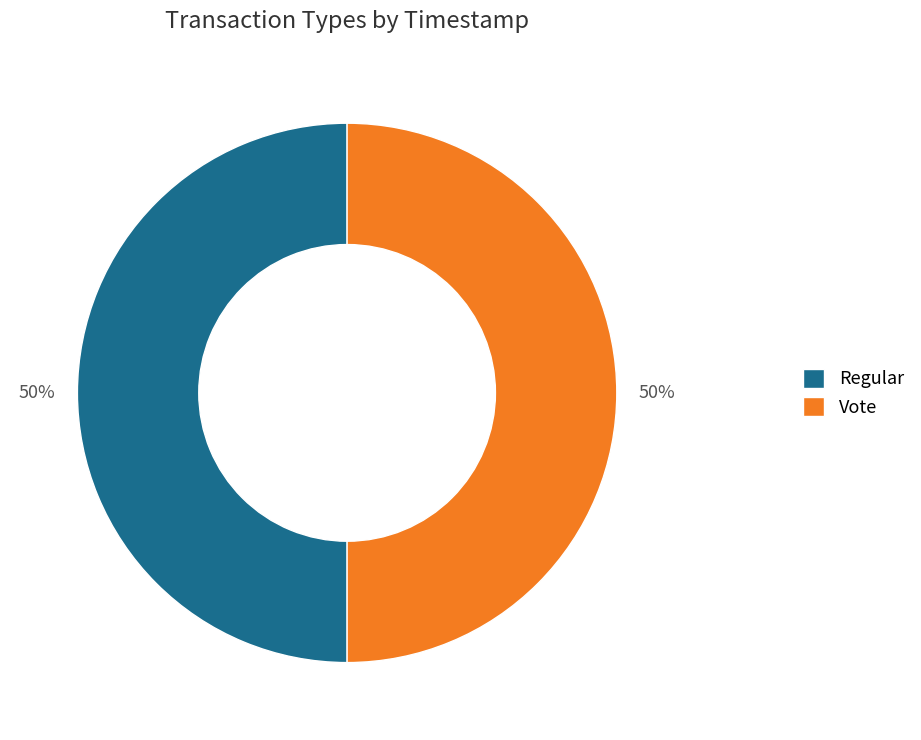

Approximately how many times larger is the value at Vote compared to Regular?

1.0